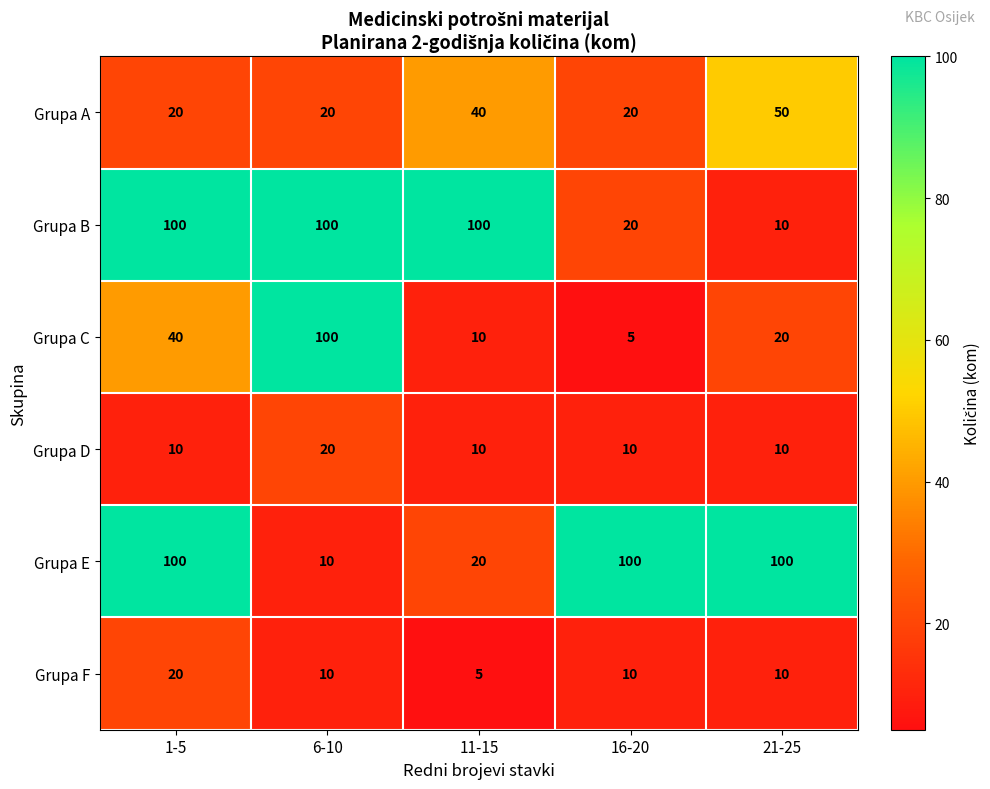

Reading left to right, extract all data points from this chart.

Grupa A: 20	20	40	20	50
Grupa B: 100	100	100	20	10
Grupa C: 40	100	10	5	20
Grupa D: 10	20	10	10	10
Grupa E: 100	10	20	100	100
Grupa F: 20	10	5	10	10